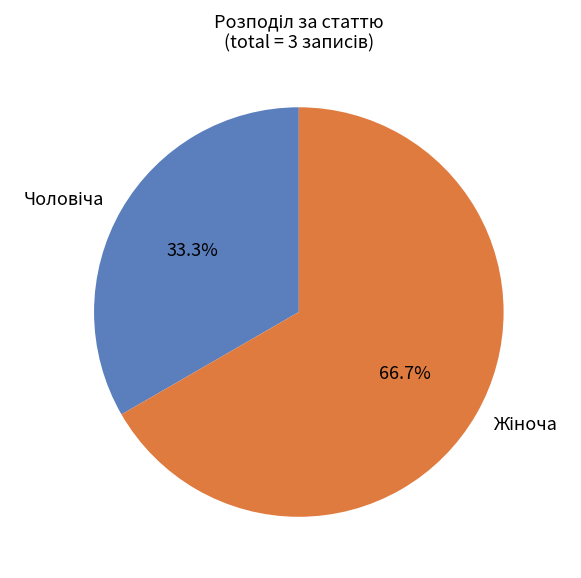

Is there a majority slice in this chart?

Yes